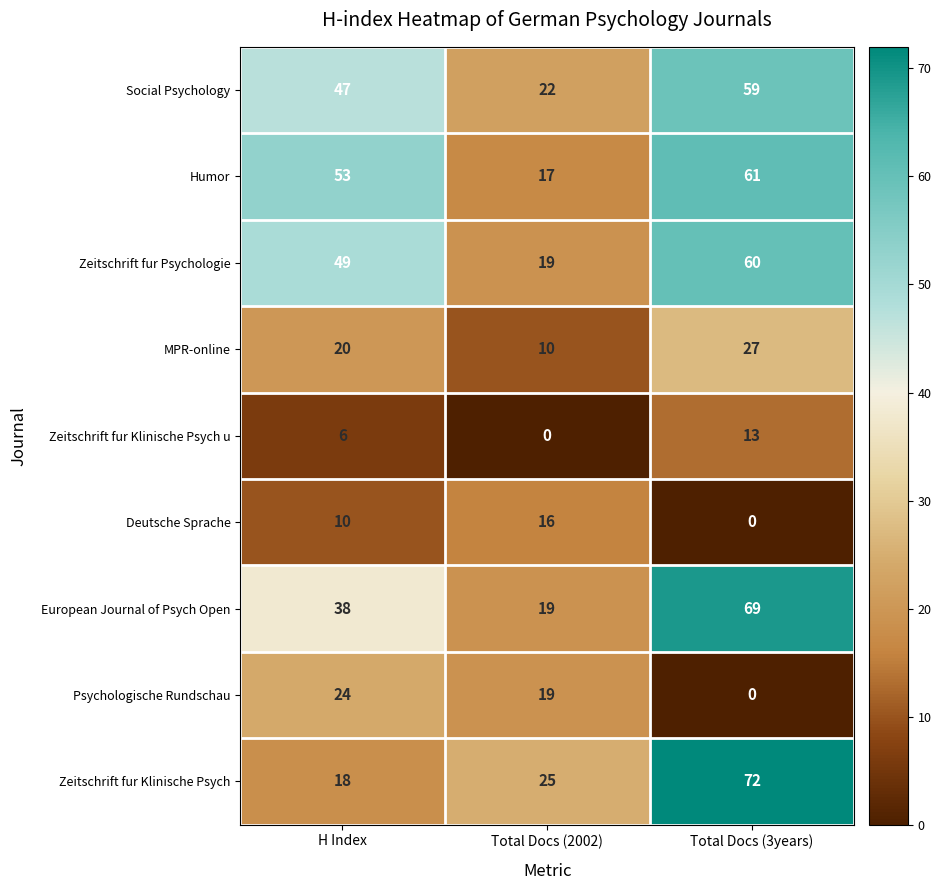

Is it true that Psychologische Rundschau equals 0 at Total Docs (3years)?

True